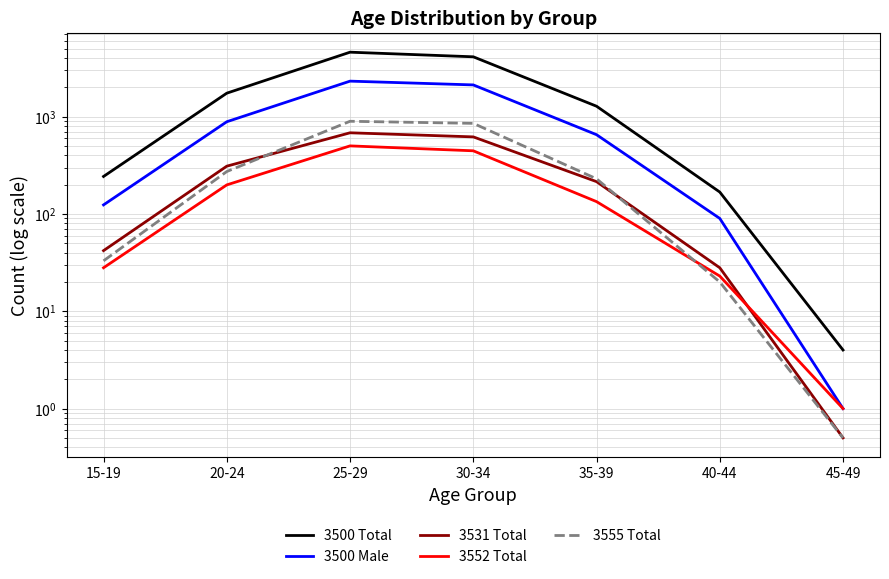

Rank the series by their maximum value, from lowest to highest.

3552 Total, 3531 Total, 3555 Total, 3500 Male, 3500 Total